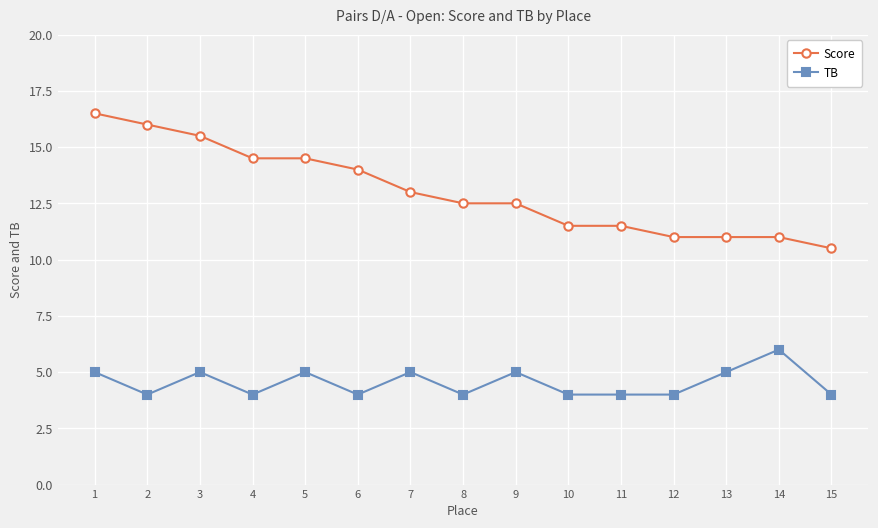

True or false: Score has a value of 11.0 at 13.

True